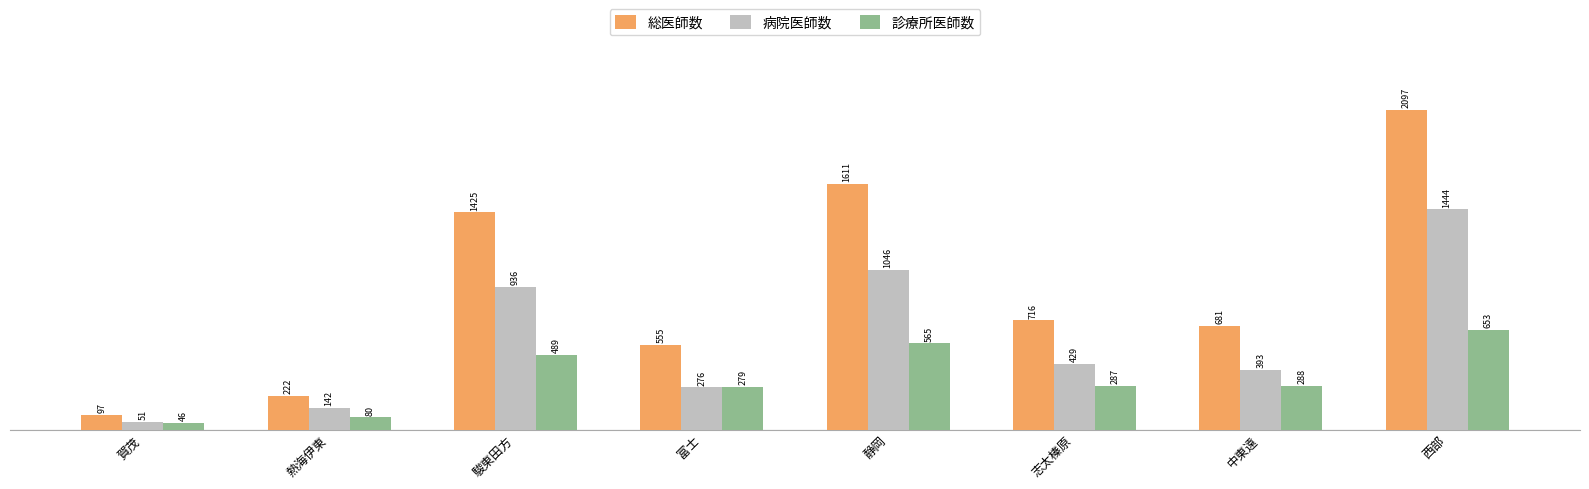

What is the lowest value of the 診療所医師数 series?

46